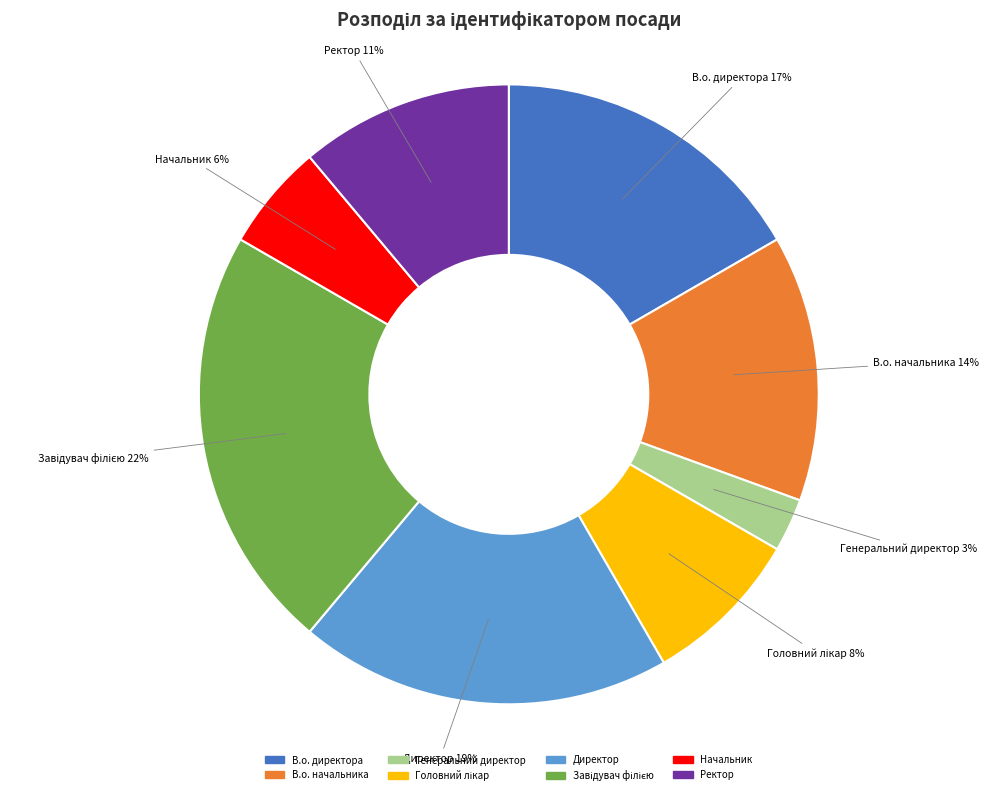

To the nearest percent, what portion does Директор represent?

19%